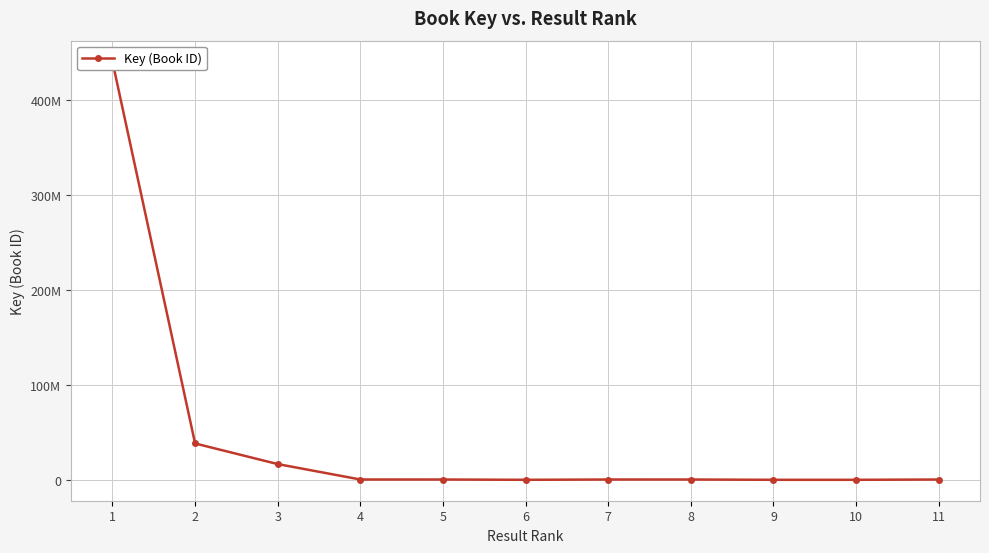

Which has a higher value, 10 or 7?

7